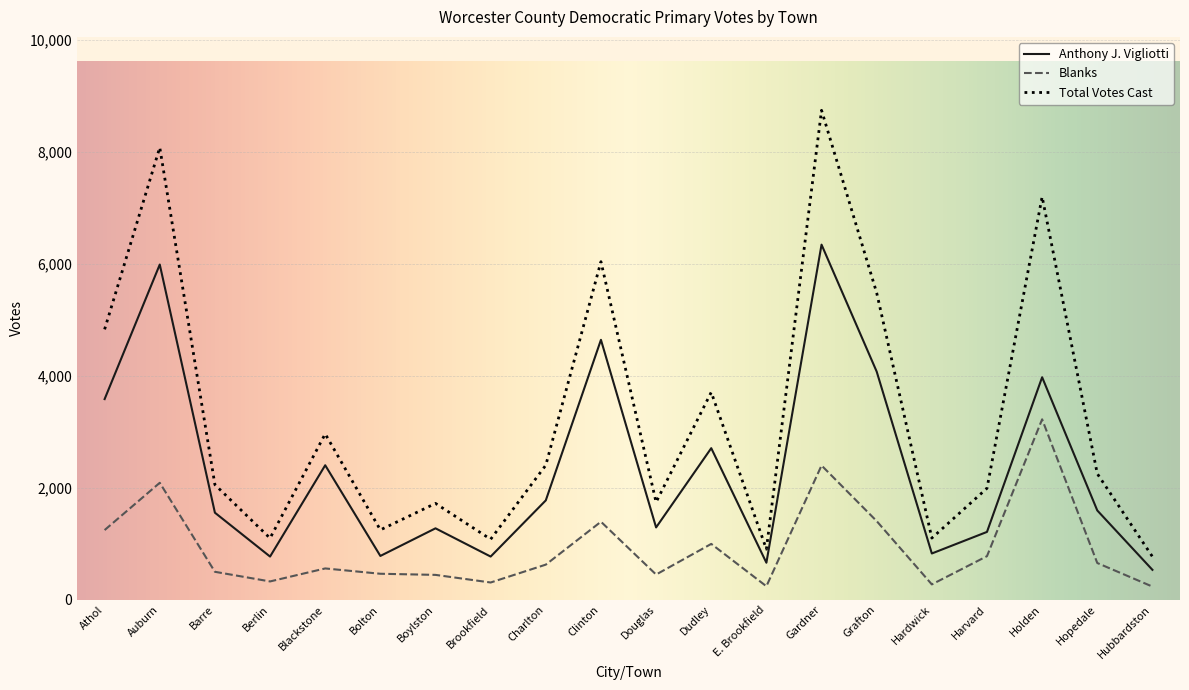

How many interior local peaks does the Anthony J. Vigliotti series have?

7